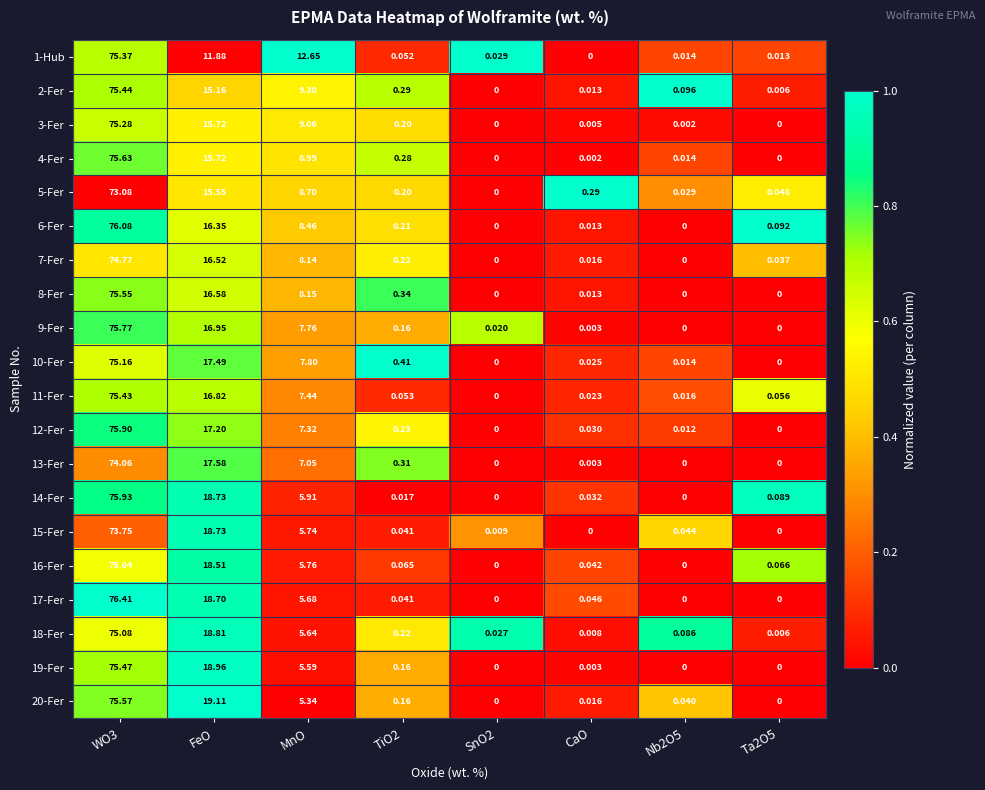

Is the value of 2-Fer at Ta2O5 greater than the value of 9-Fer at FeO?

No